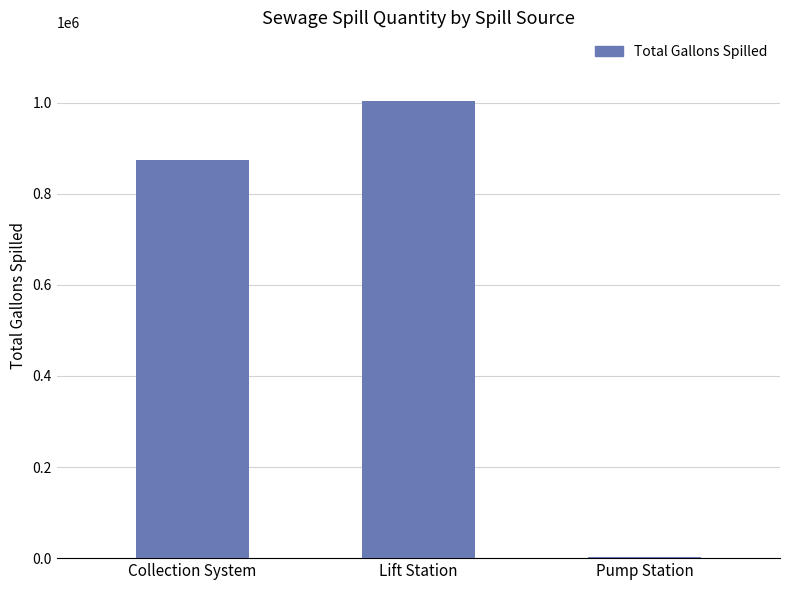

True or false: the data shows 1512413 at Lift Station.

False